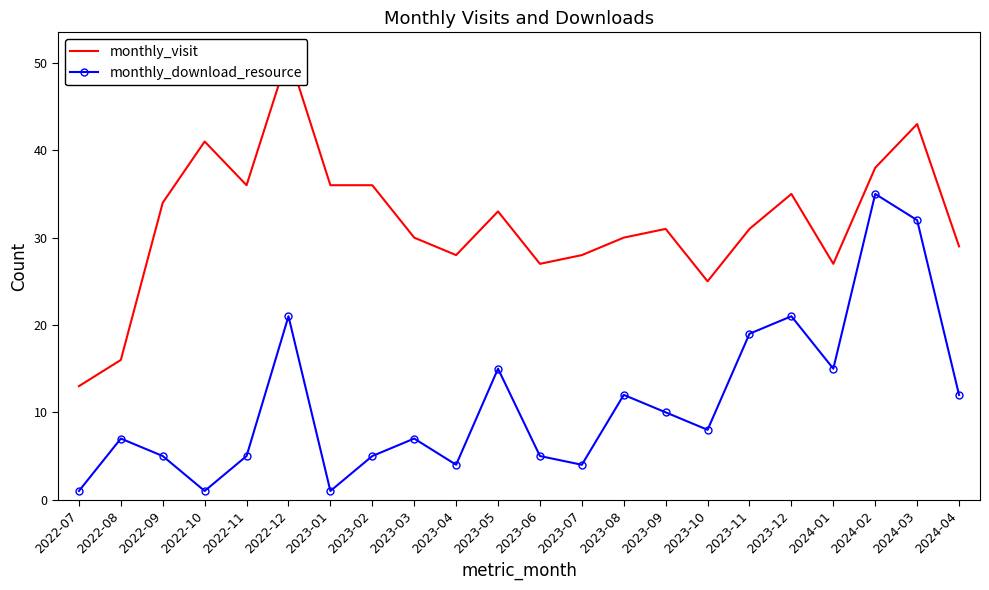

True or false: monthly_visit and monthly_download_resource intersect in this chart.

False